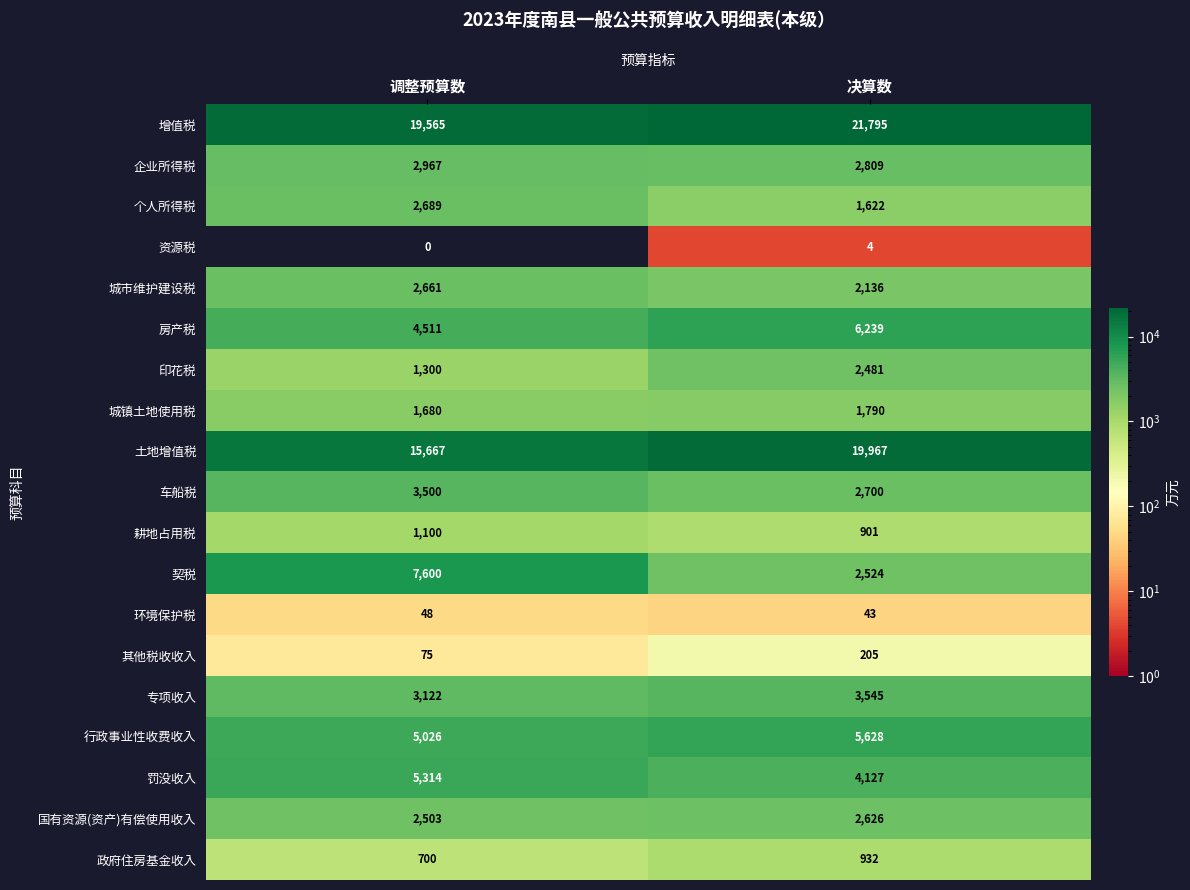

What value does the 专项收入 series have at 调整预算数, to the nearest 50?

3100